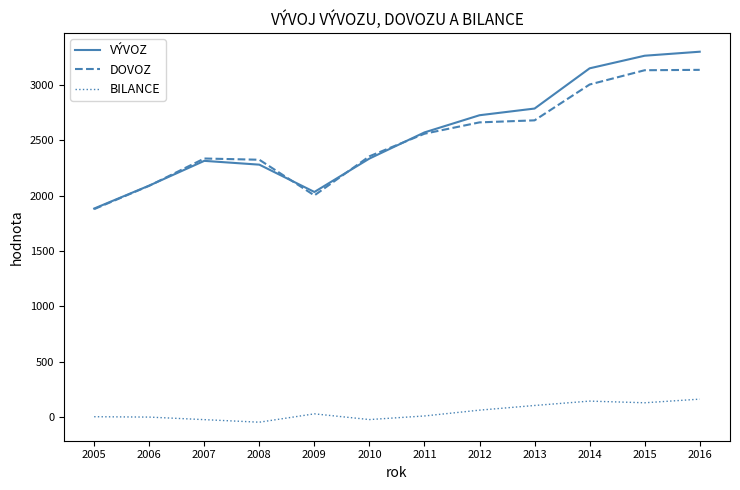

List the series in order of their peak value, lowest first.

BILANCE, DOVOZ, VÝVOZ